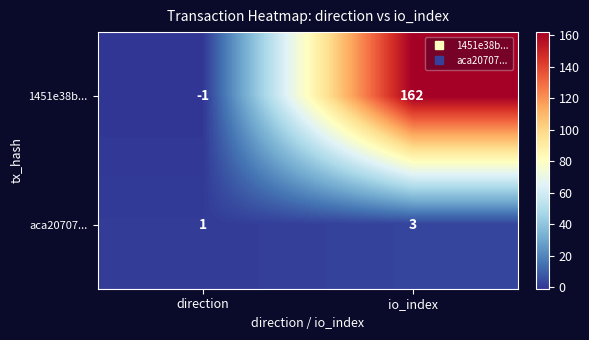

What is the sum of all 1451e38b... values?

161